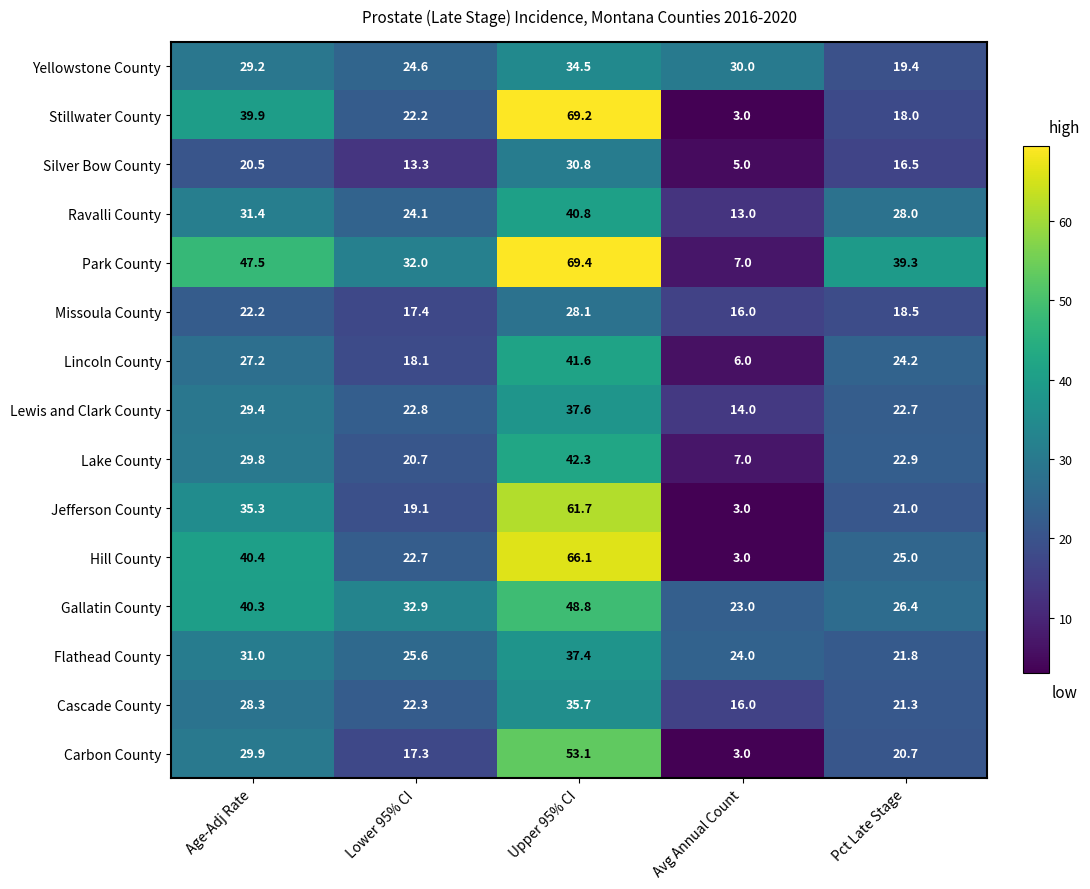

At Upper 95% CI, list the series in order from smallest to largest.

Missoula County, Silver Bow County, Yellowstone County, Cascade County, Flathead County, Lewis and Clark County, Ravalli County, Lincoln County, Lake County, Gallatin County, Carbon County, Jefferson County, Hill County, Stillwater County, Park County